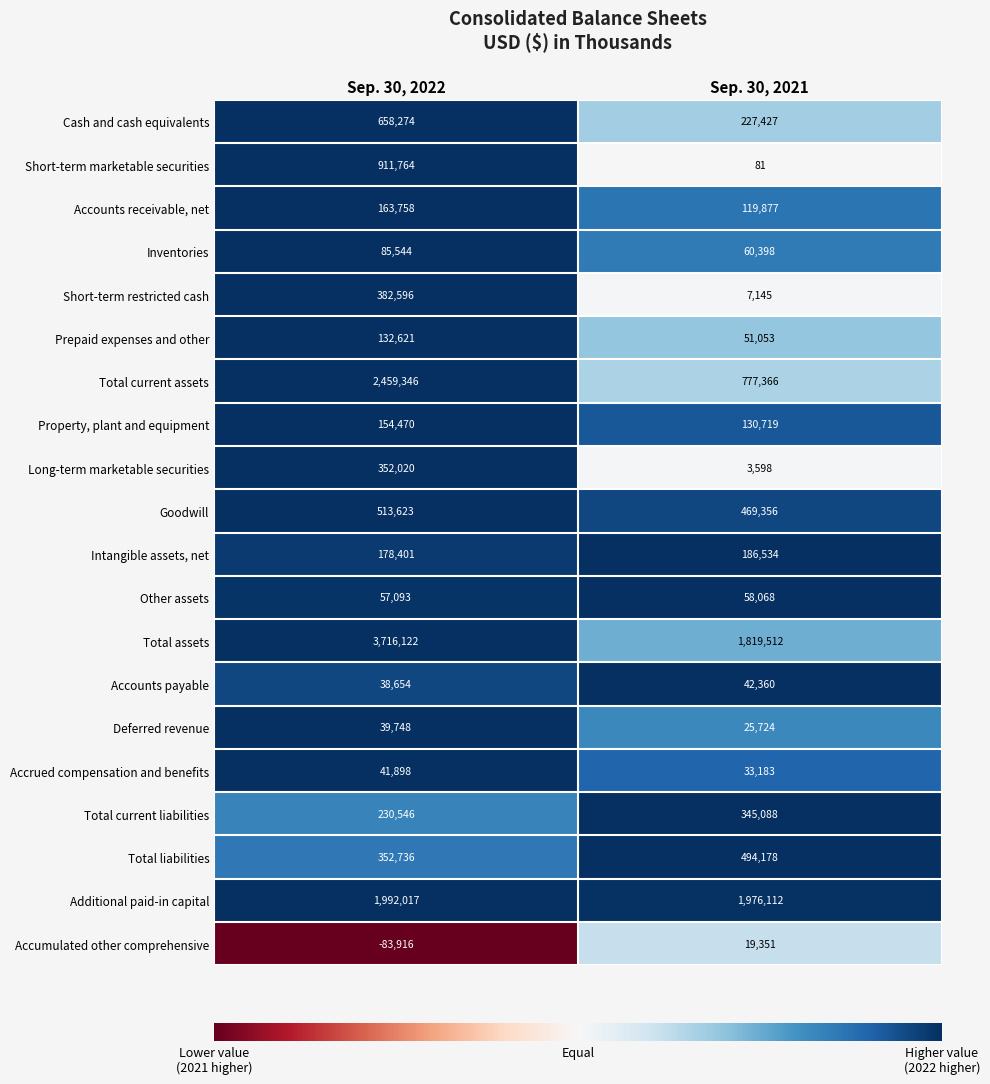

How many data points does each series have?

2